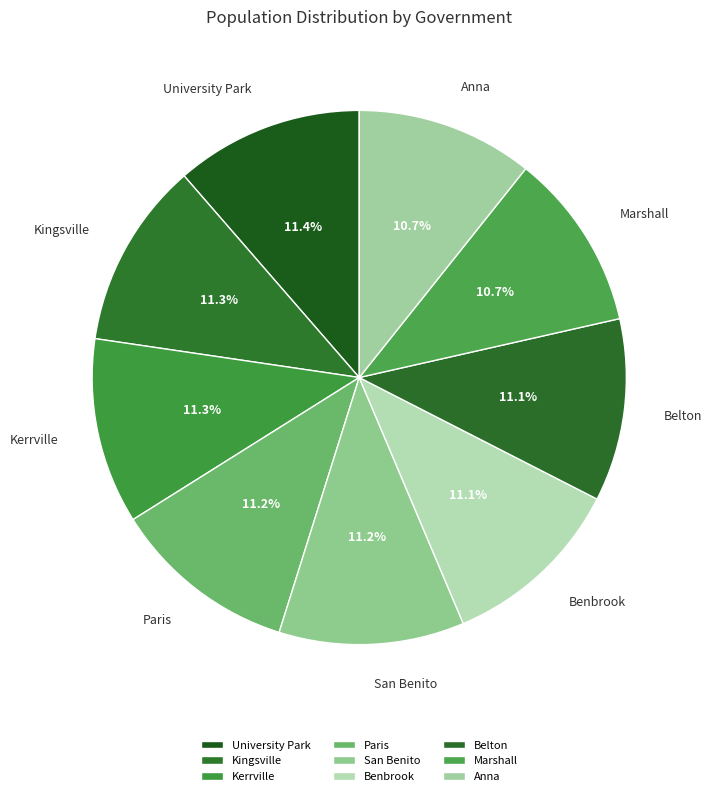

Does Marshall represent more than half of the total?

No